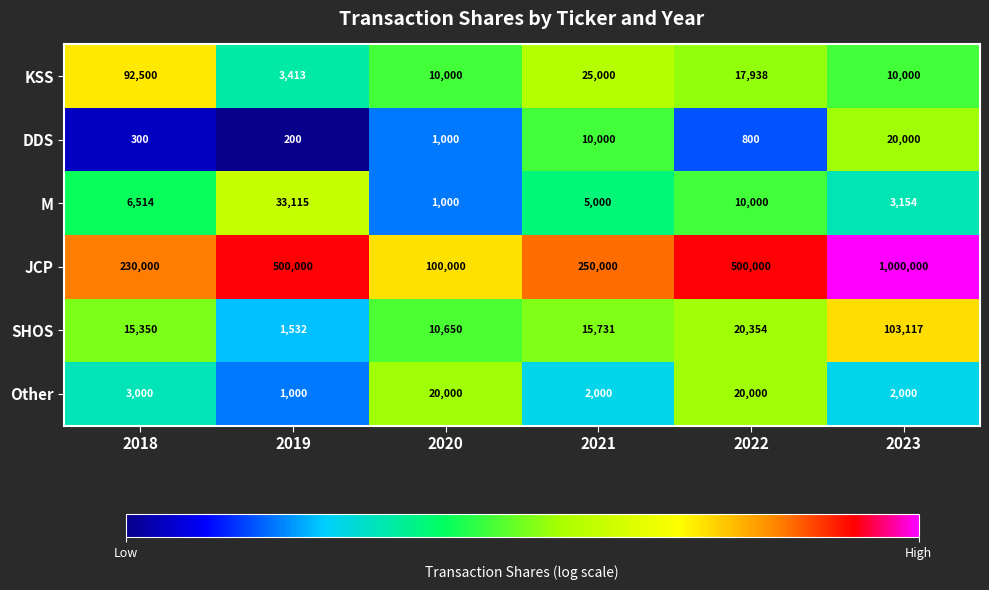

Which series has the largest total across all categories?

JCP